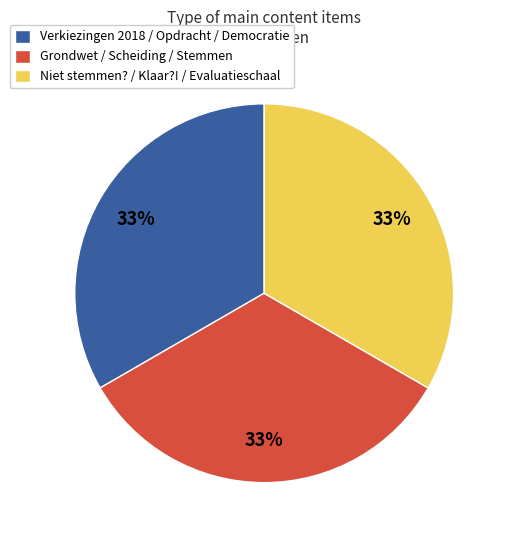

How many slices are in this pie chart?

3